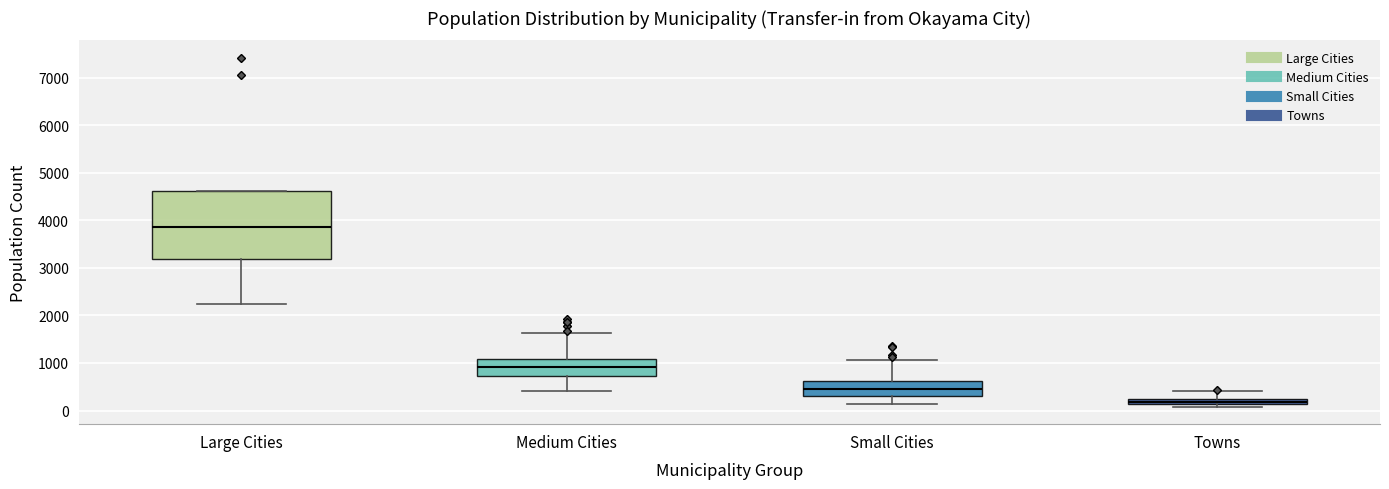

Where does the lower whisker of the box for Small Cities end on the y-axis? The values are not printed on the chart, so give them approximately, as read against the axis.

100